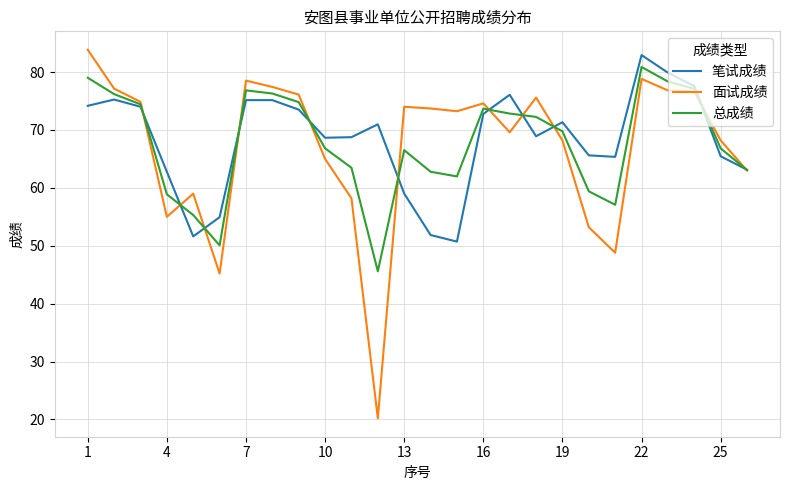

What is the minimum value for 总成绩?

45.6